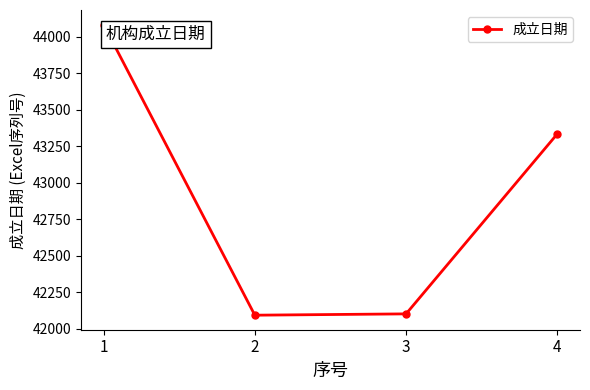

What is the value of the 2nd point from the left?

42094